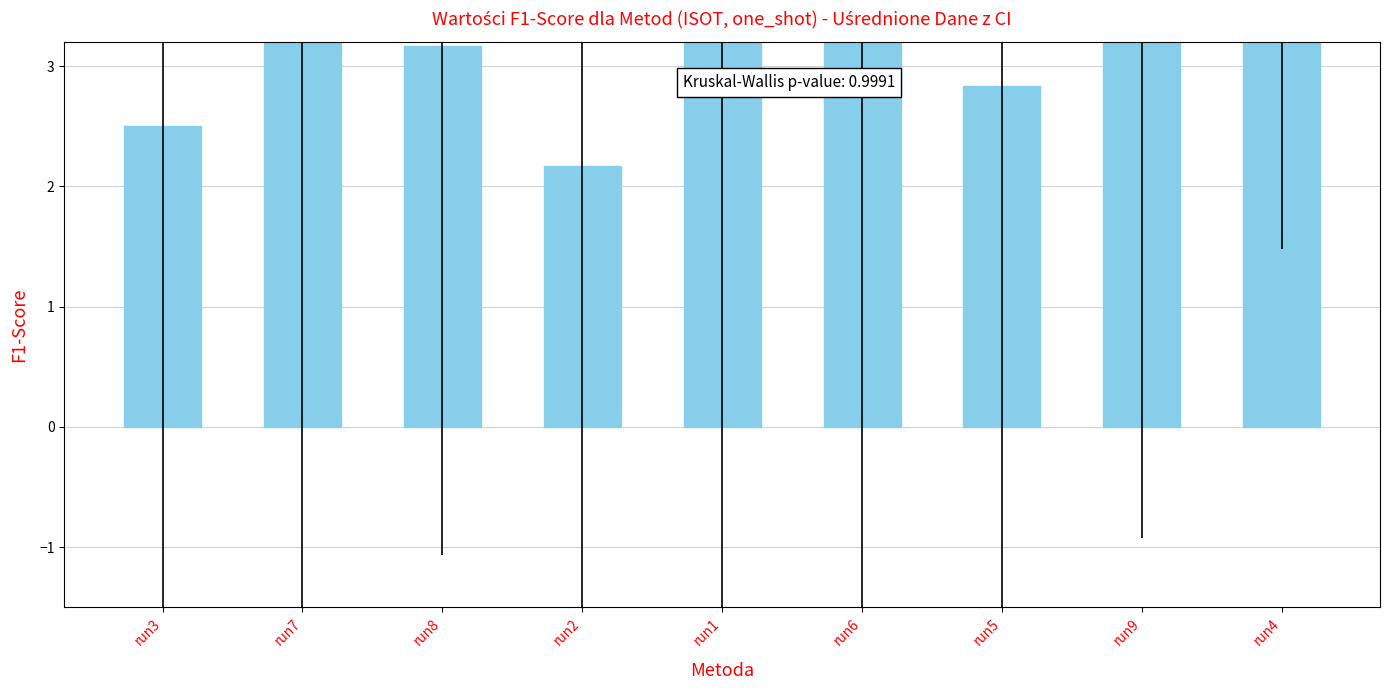

What is the ratio of the value at run1 to the value at run7?

0.9